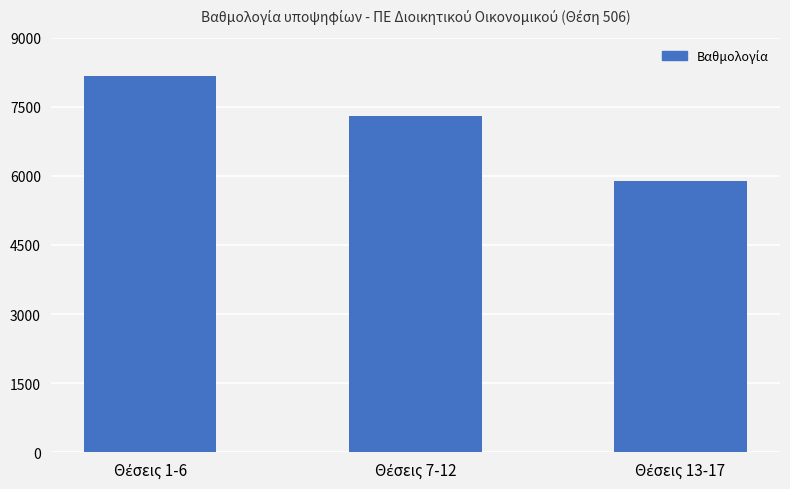

What is the value of the 1st bar from the left?

8169